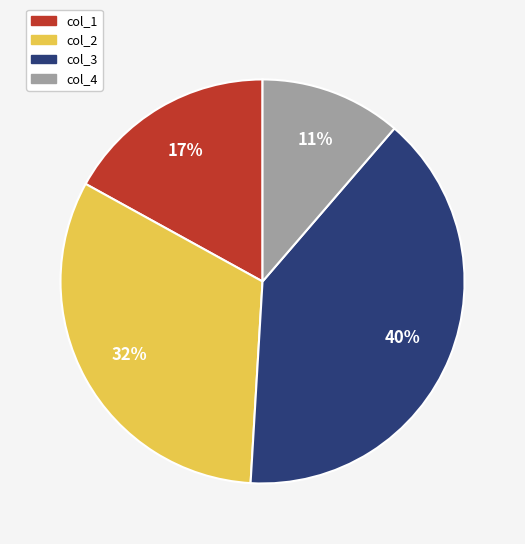

To the nearest percent, what is the difference between the col_2 and col_3 slice percentages?

8%